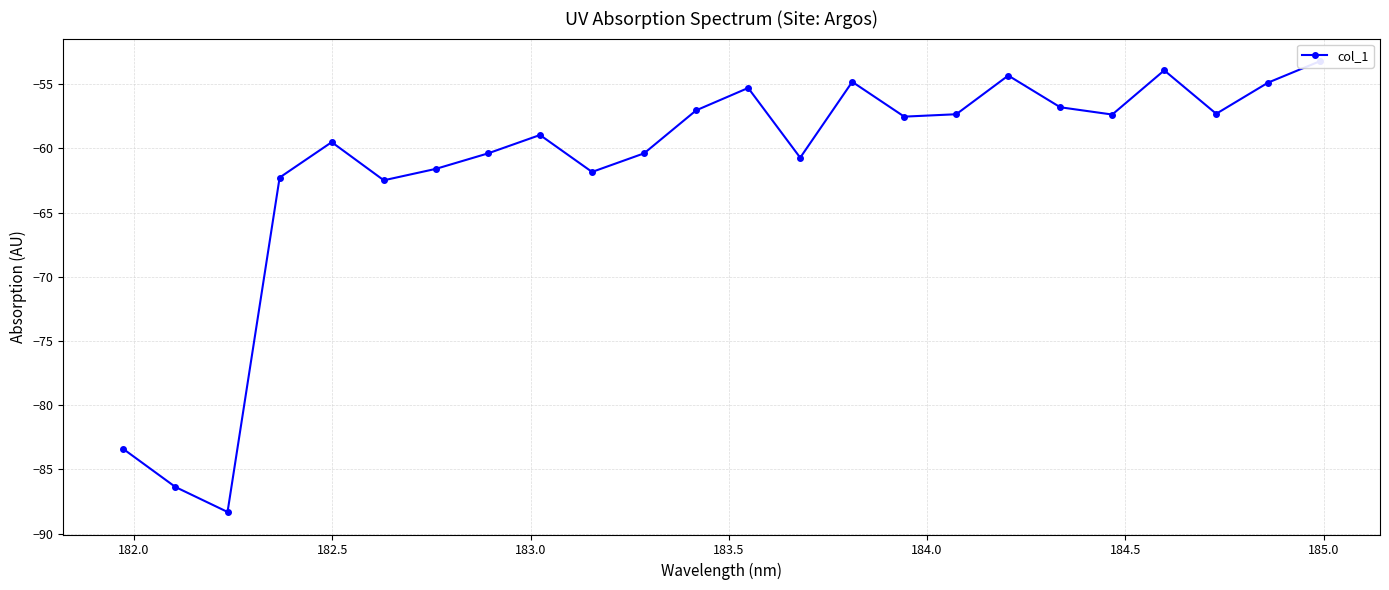

Is this an area chart (filled region under the line)?

No